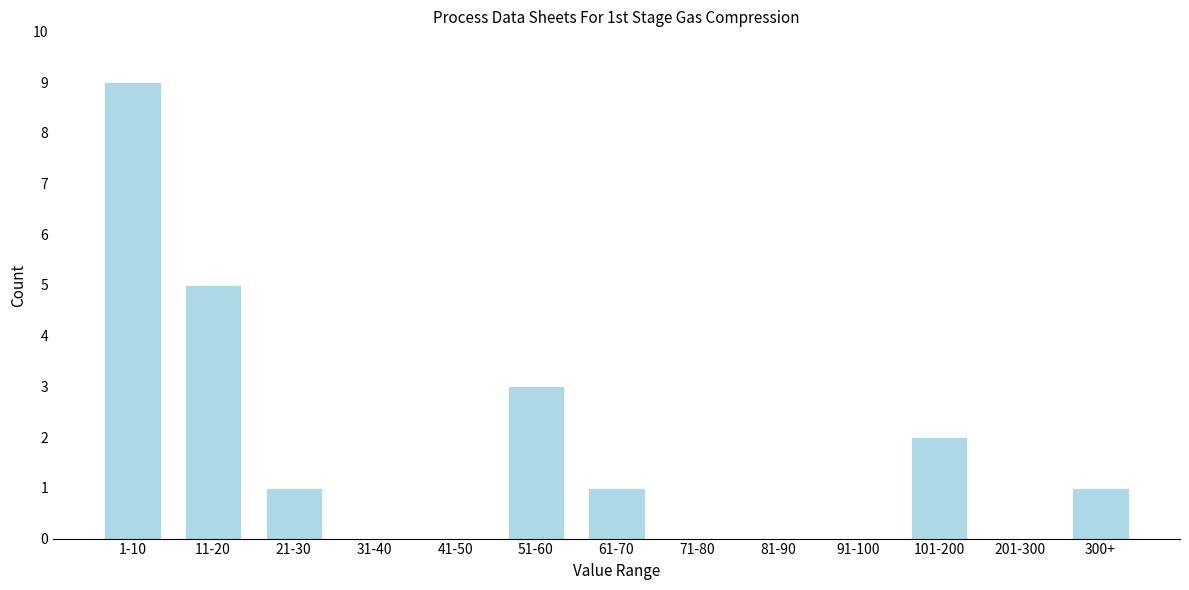

Reading left to right, transcribe all the data shown in this chart.

1-10=9	11-20=5	21-30=1	31-40=0	41-50=0	51-60=3	61-70=1	71-80=0	81-90=0	91-100=0	101-200=2	201-300=0	300+=1